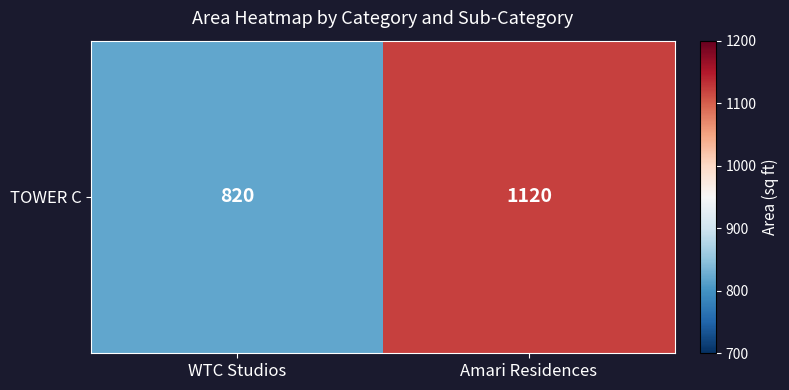

What is the approximate value at WTC Studios, to the nearest 10?

820